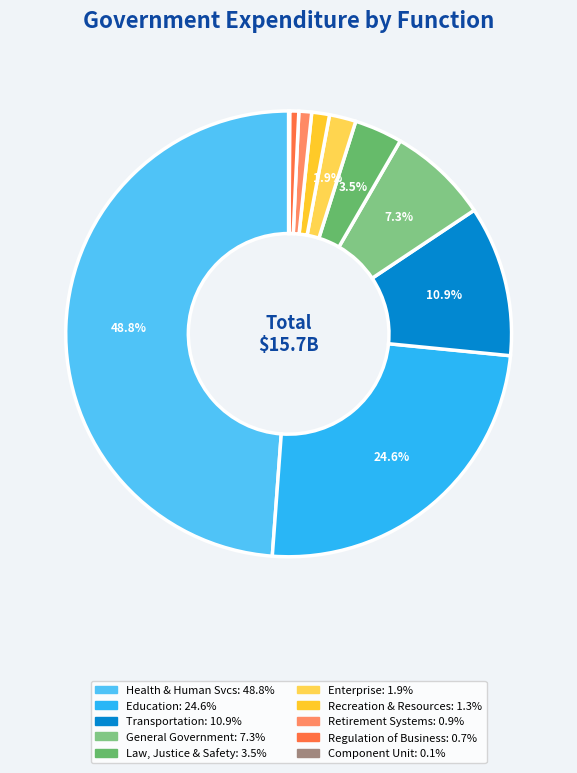

Count the number of slices in the pie.

10